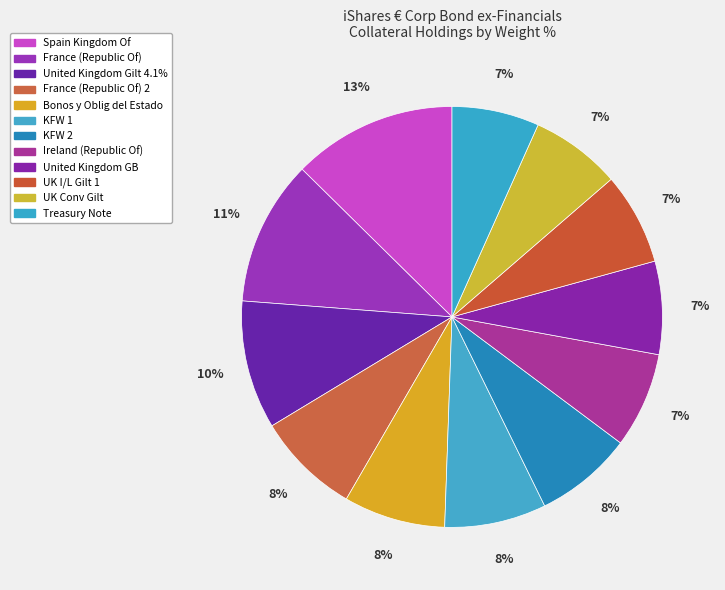

Which slice is the smallest?

Treasury Note